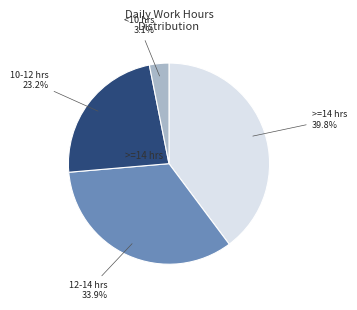

Is there any slice that represents more than half of the pie?

No